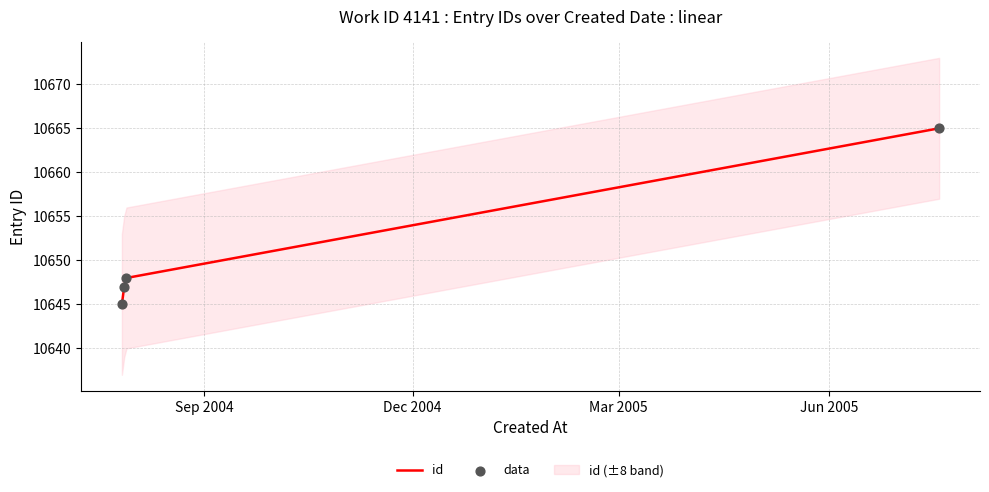

Which series has the widest spread of Y values?

id